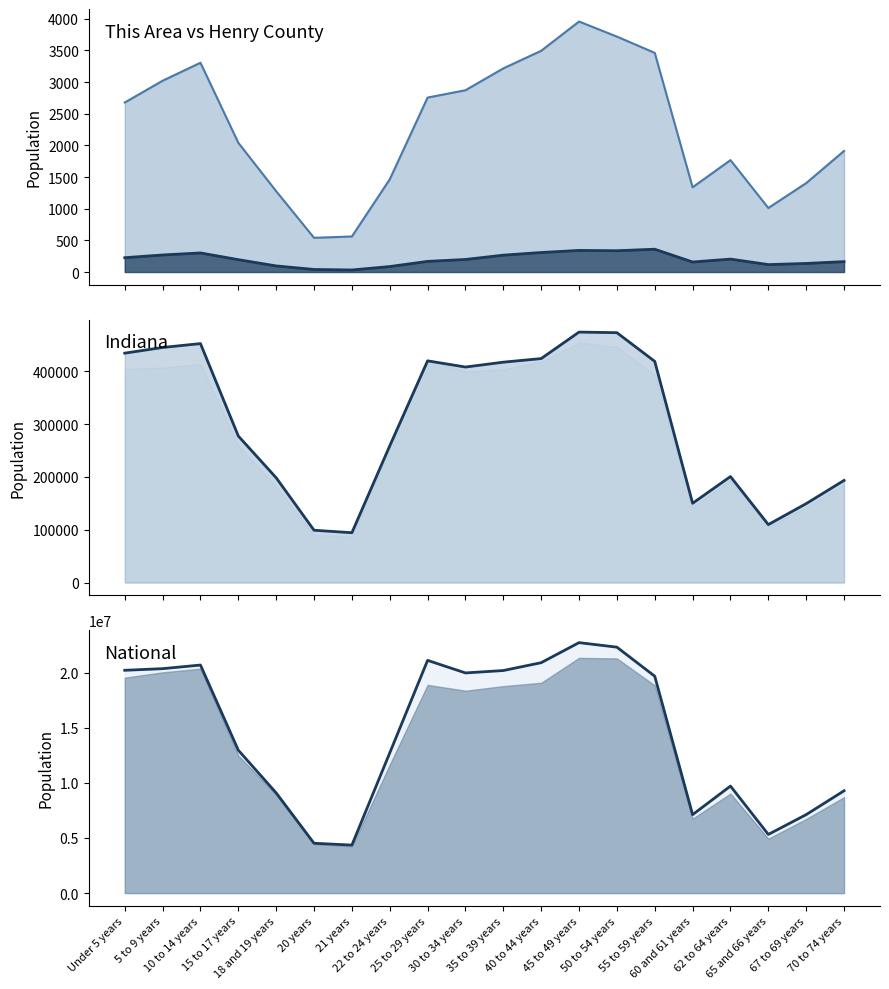

True or false: Henry County line and This Area line cross at least once.

False